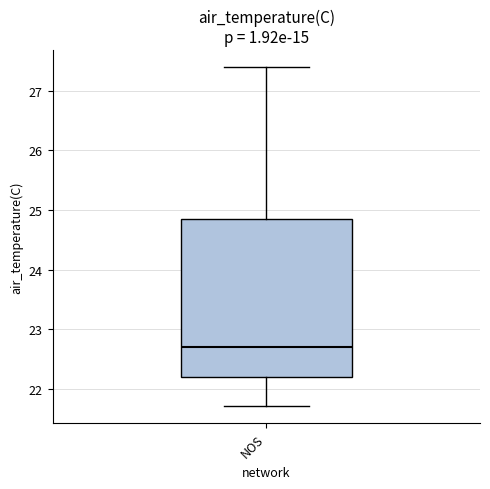

Transcribe this box plot: give where the median line is, the range the box spans, and where the two whiskers end, as read against the y-axis. The values are not printed on the chart, so give them approximately, as read against the axis.

median 22.7, box 22.2 to 24.9, whiskers 21.7 to 27.4